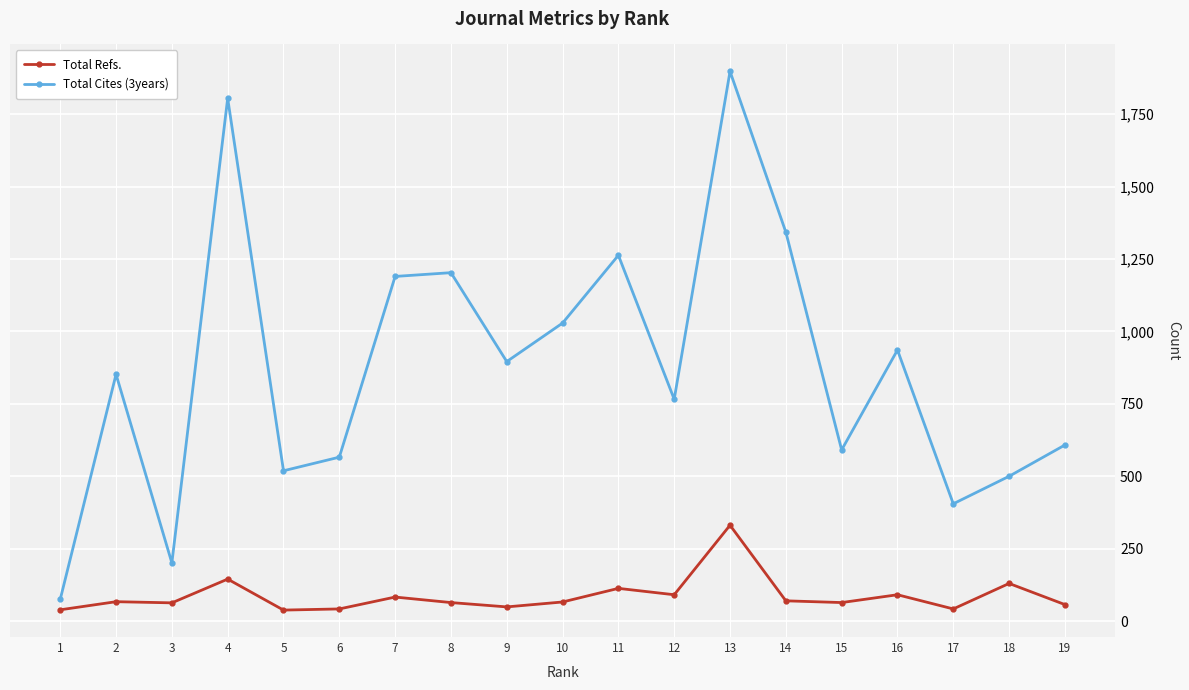

Which series has the largest total across all categories?

Total Cites (3years)